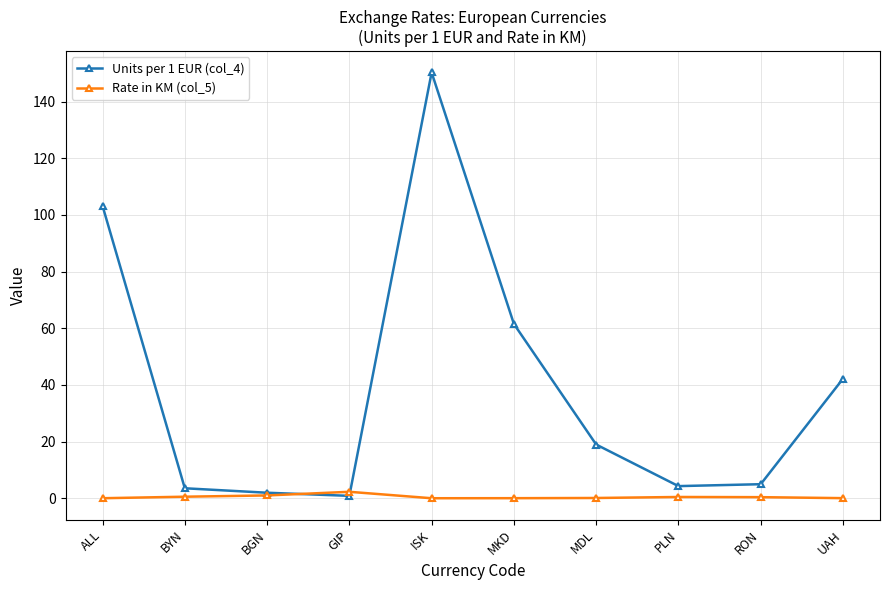

True or false: Units per 1 EUR (col_4) has a value of 5.0 at RON.

True